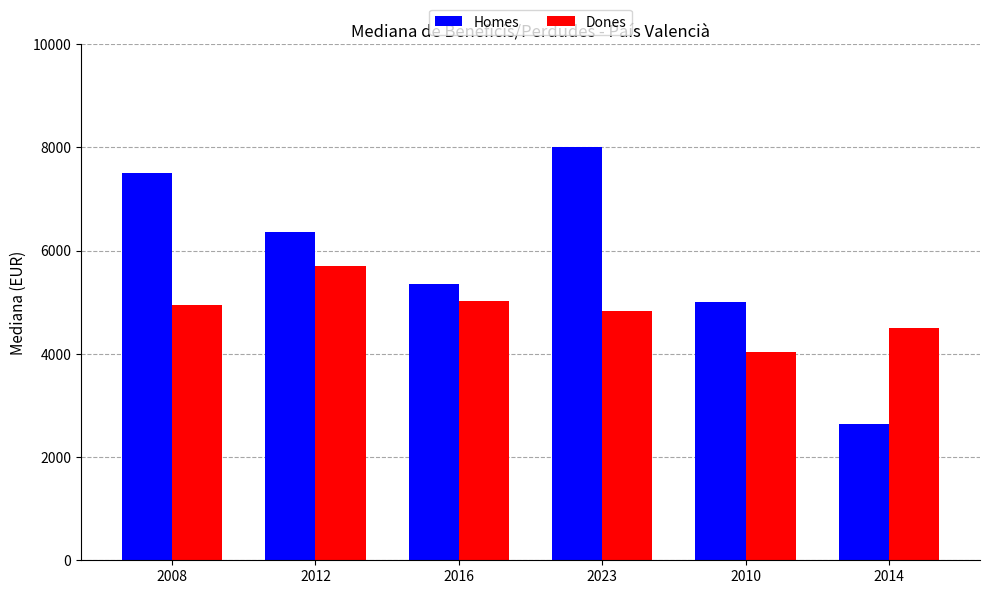

At 2010, list the series in order from largest to smallest.

Homes, Dones